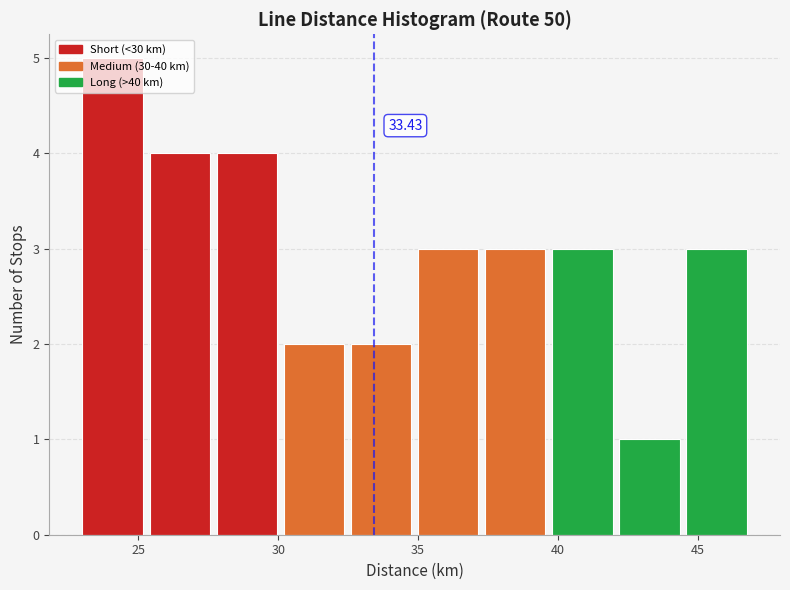

Over which range of the x-axis is the bar tallest?

23.0 to 25.4